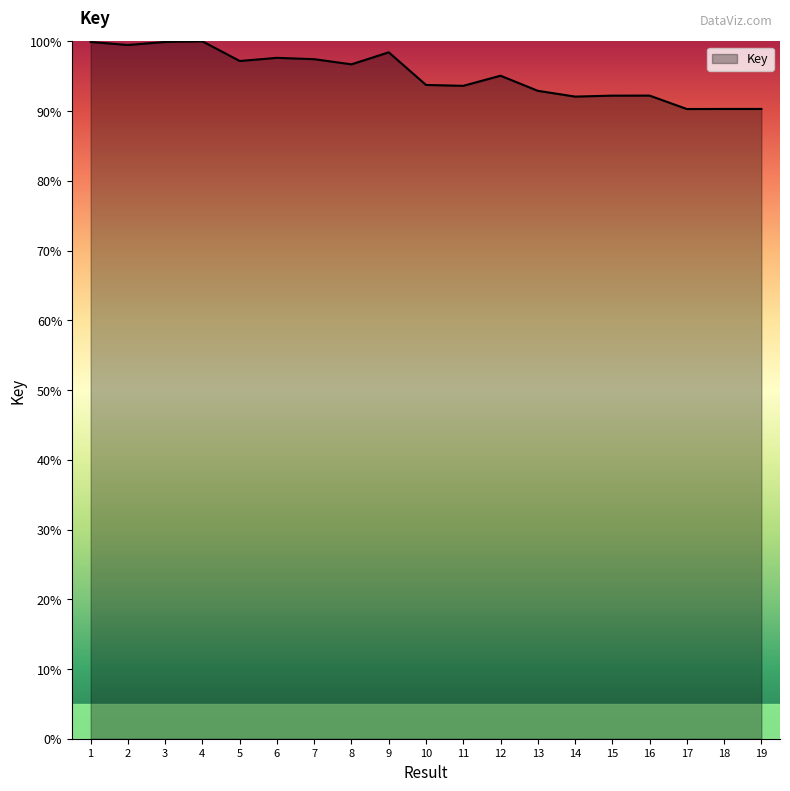

What is the difference between the maximum and minimum values?

9.7